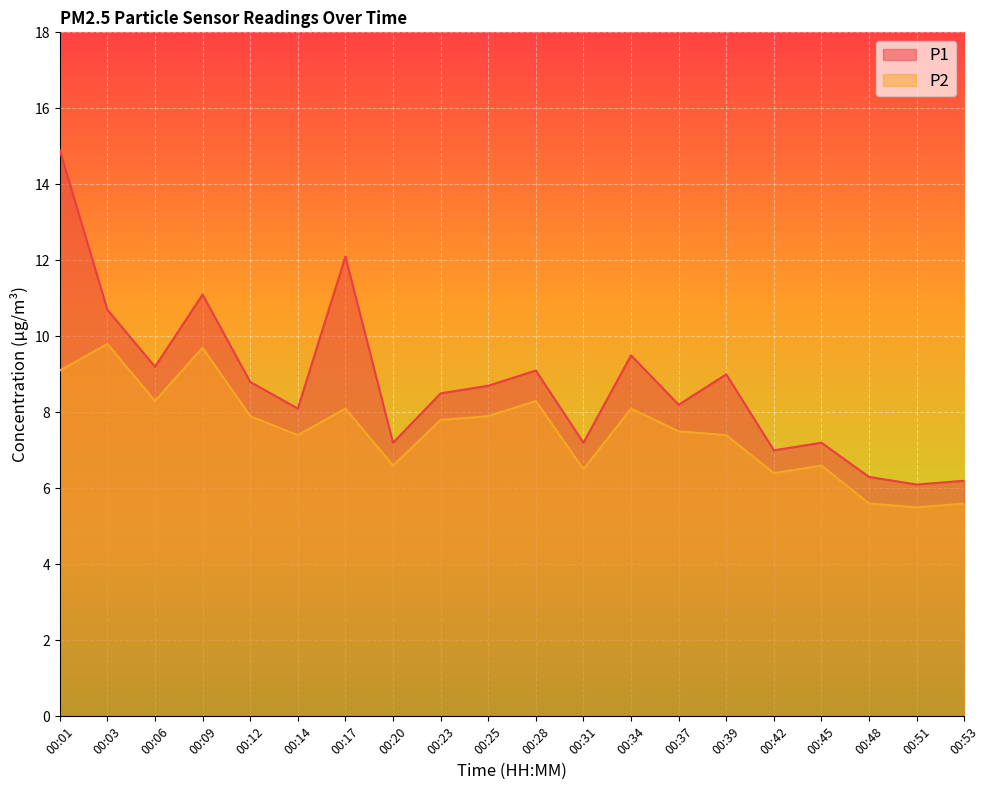

What is the average value of the P2 series?

7.5